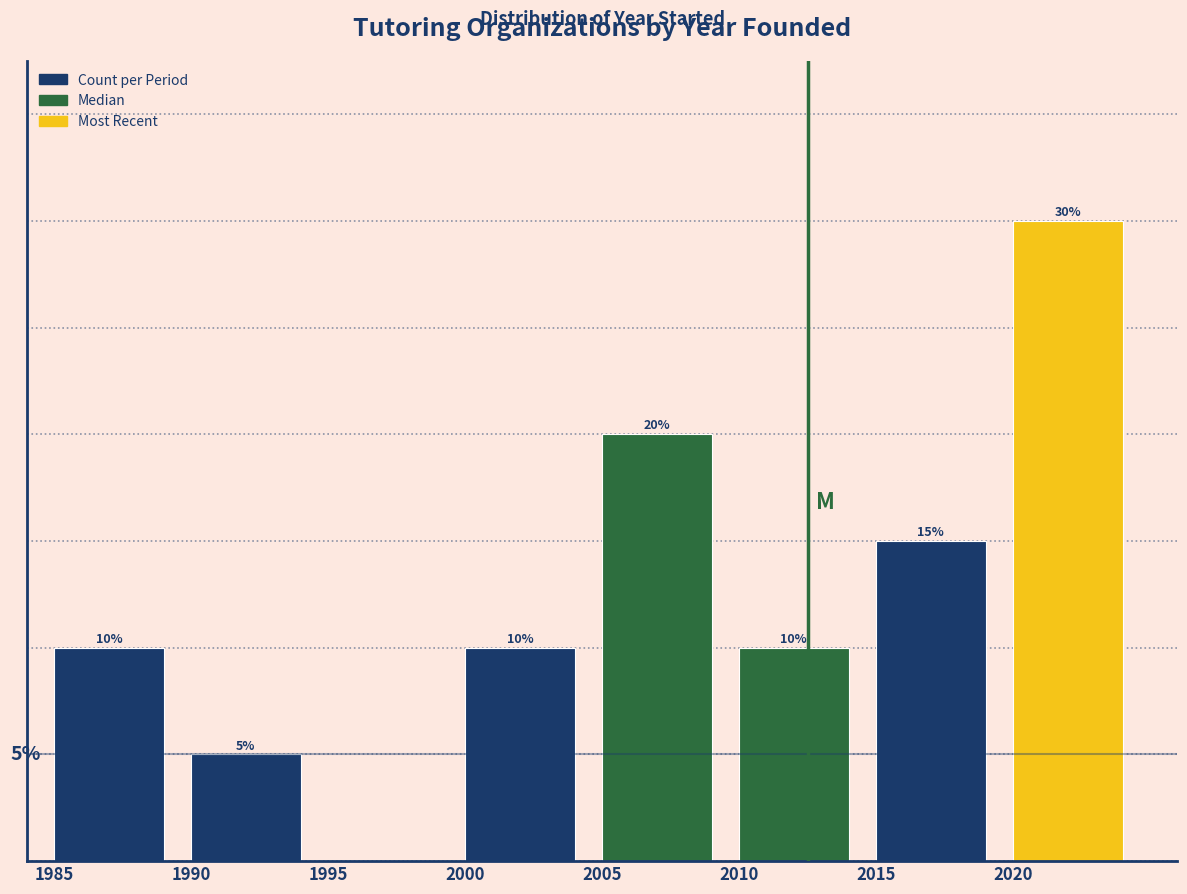

Are the bars horizontal?

No